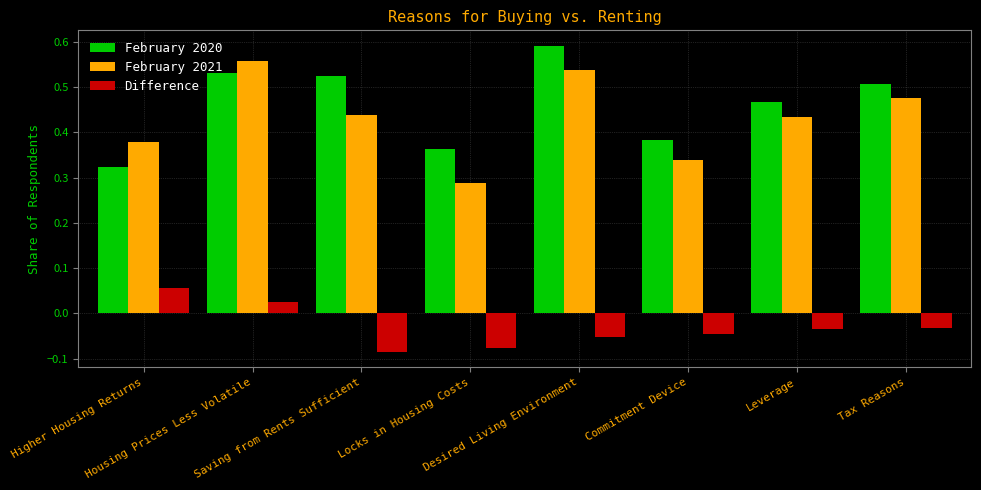

At how many categories does at least one series exceed 0?

8